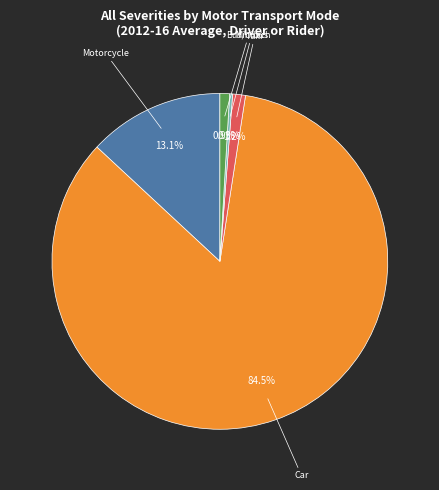

Combined, what portion of the pie is Taxi and Car?

85.7%